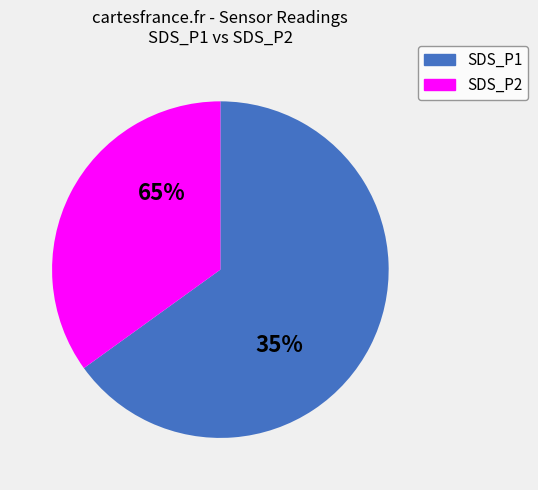

True or false: SDS_P2 accounts for 45% of the total.

False